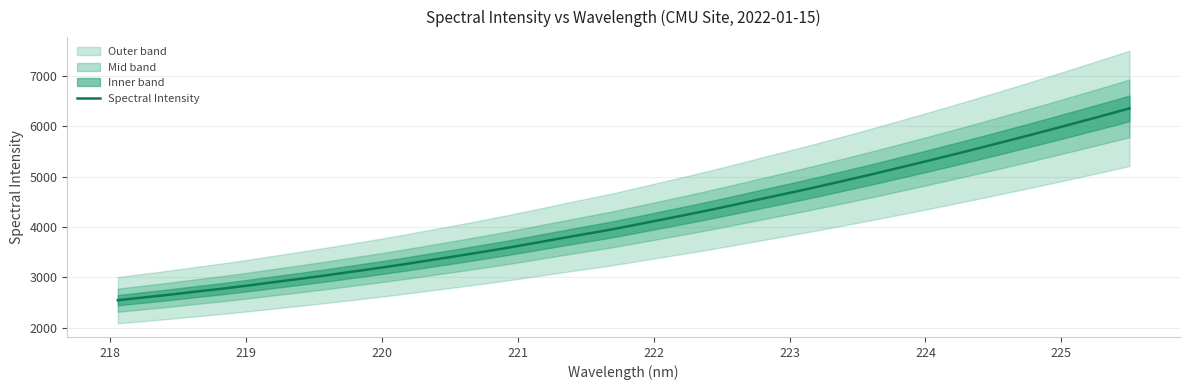

What is the lowest value of the Spectral Intensity series?

2548.9